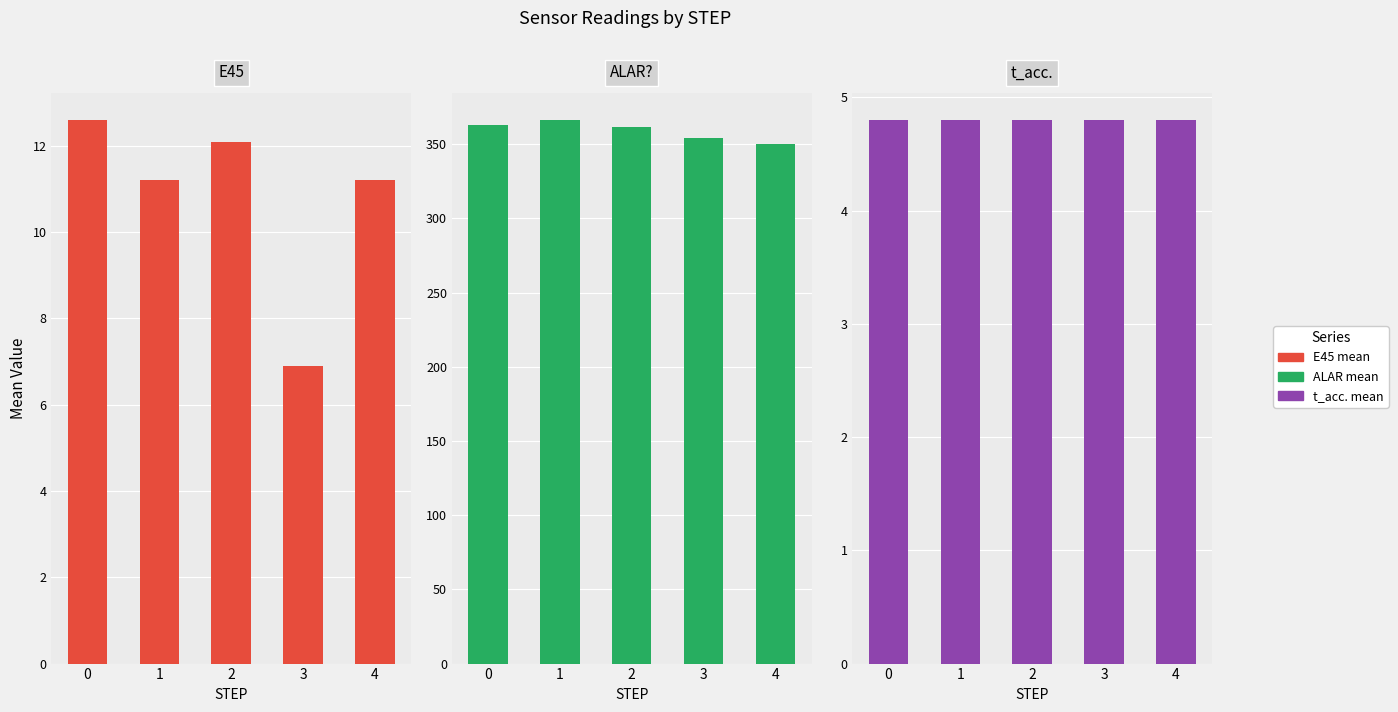

Is it true that t_acc. mean equals 2.0 at 4?

False